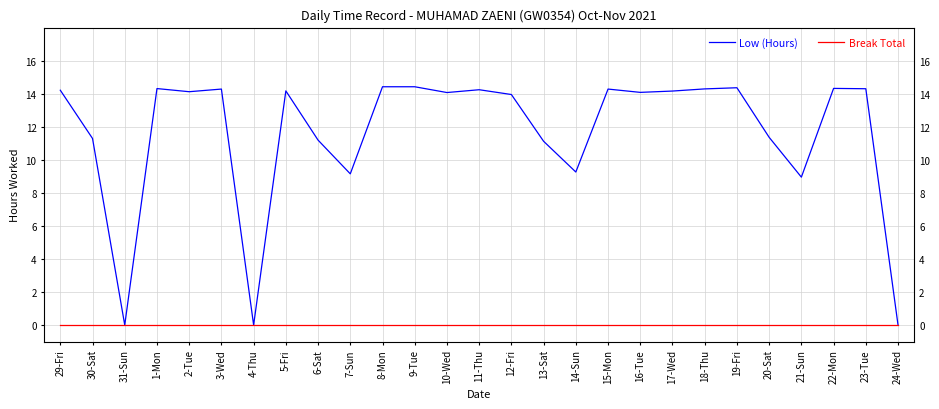

At which category does Low (Hours) reach its first local valley?

31-Sun